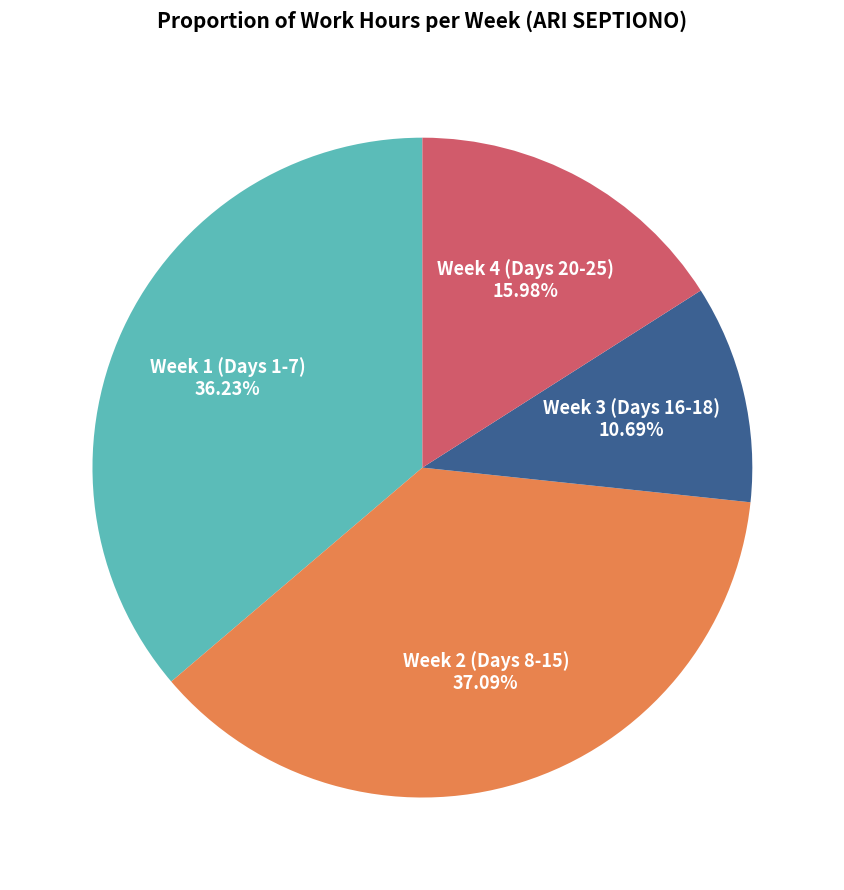

Between Week 1 (Days 1-7) and Week 4 (Days 20-25), which is larger?

Week 1 (Days 1-7)